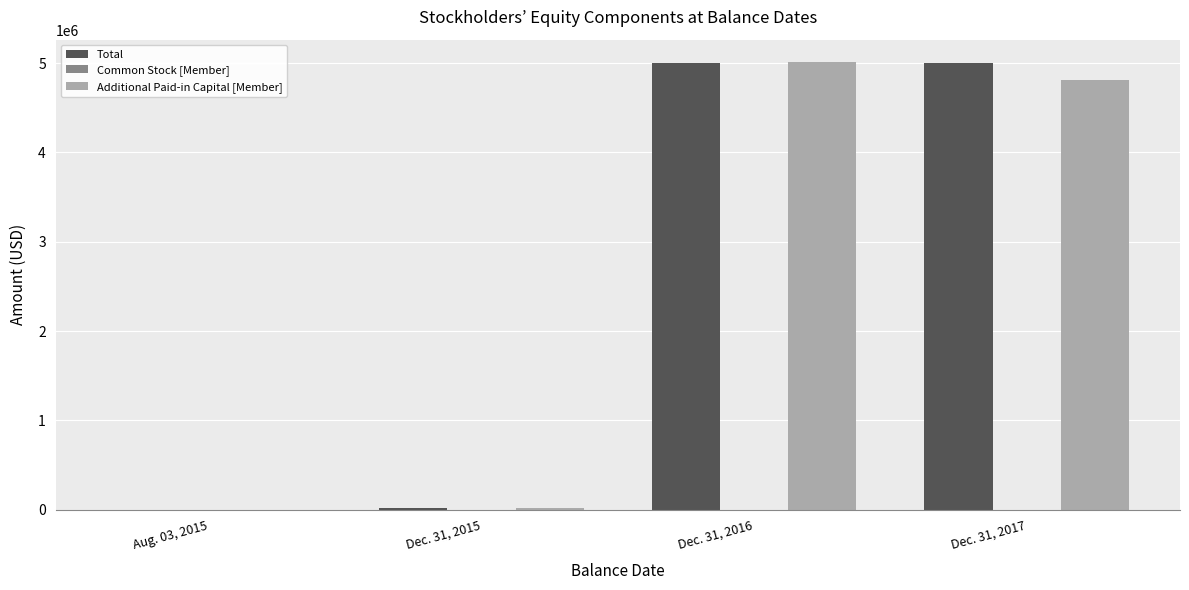

What is the highest value of the Additional Paid-in Capital [Member] series?

5011571